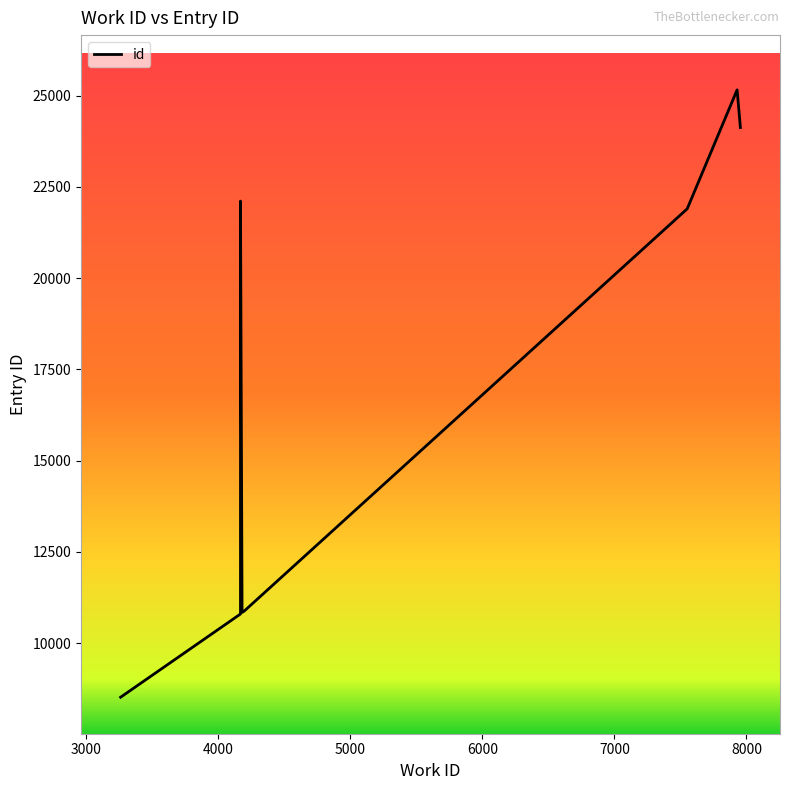

What is the sum of all values?

155983